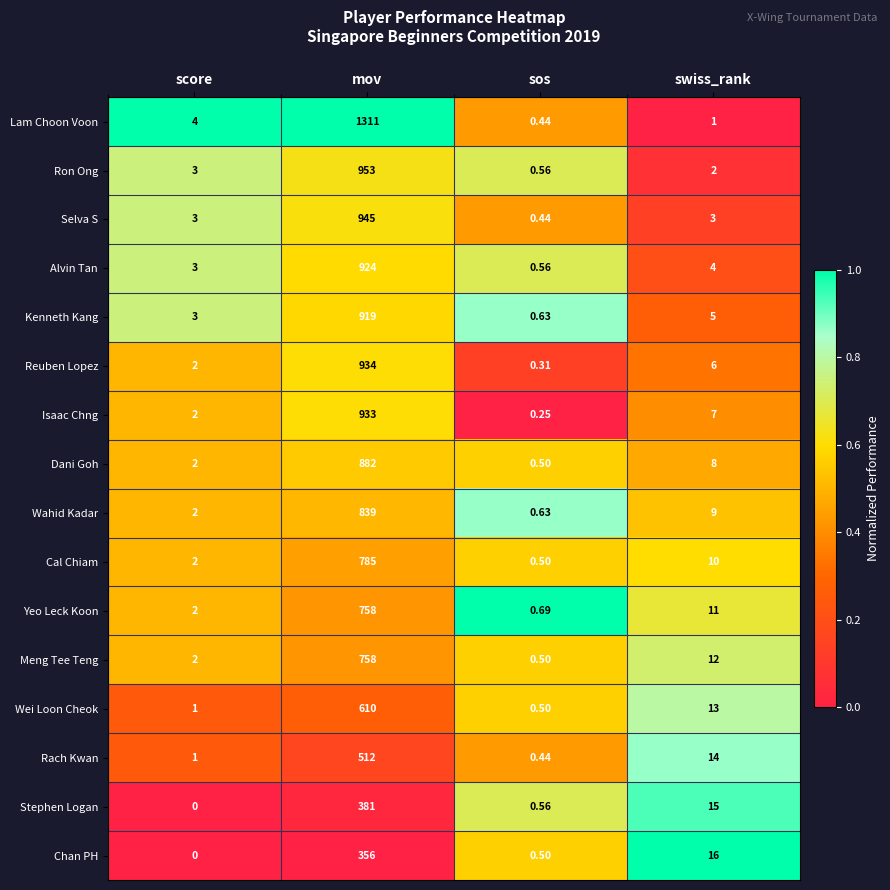

Is the value of Chan PH at swiss_rank greater than the value of Lam Choon Voon at sos?

Yes